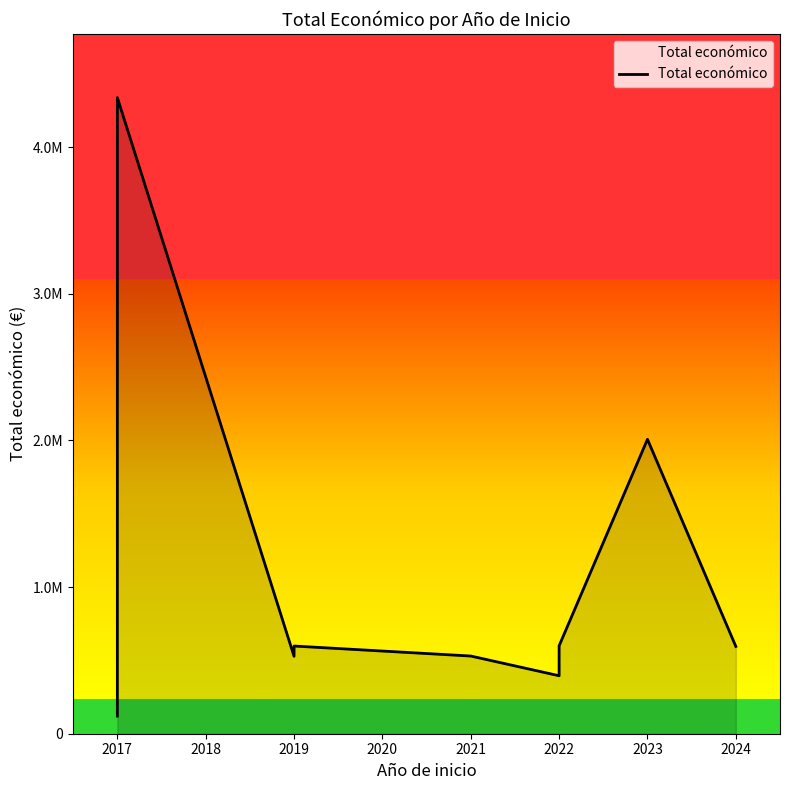

How many data points are above 595173?

5